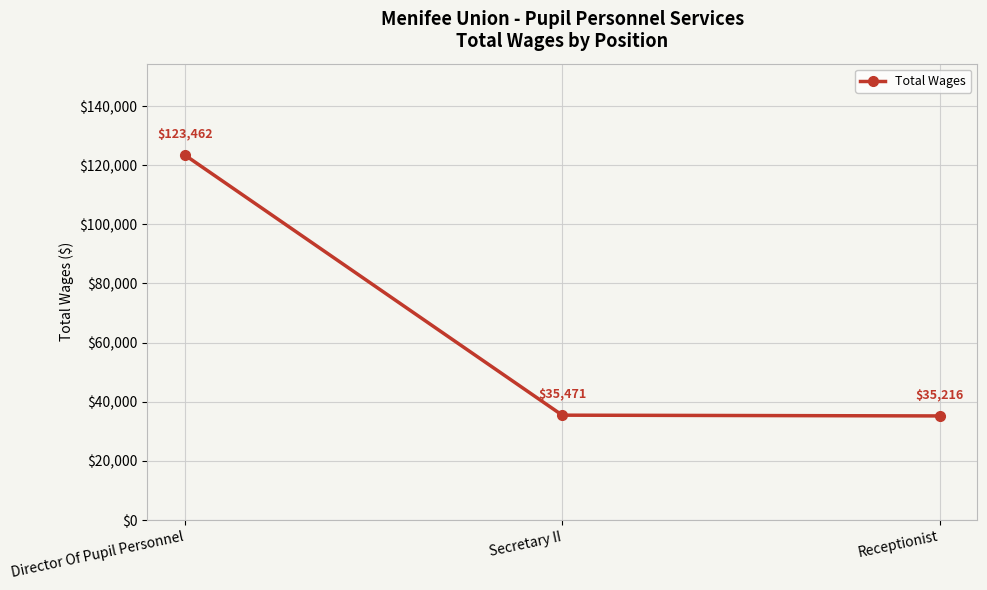

List the labels in order of value, largest first.

Director Of Pupil Personnel, Secretary II, Receptionist